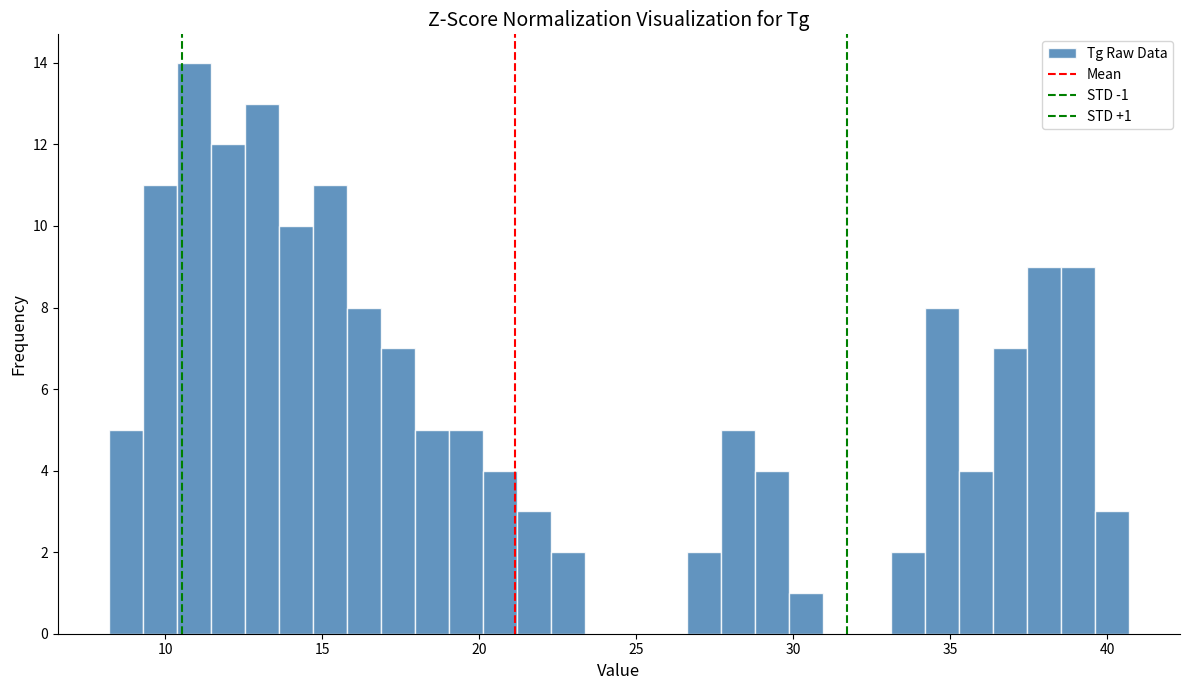

Read against the x-axis, roughly where is the centre of the tallest bar?

11.0